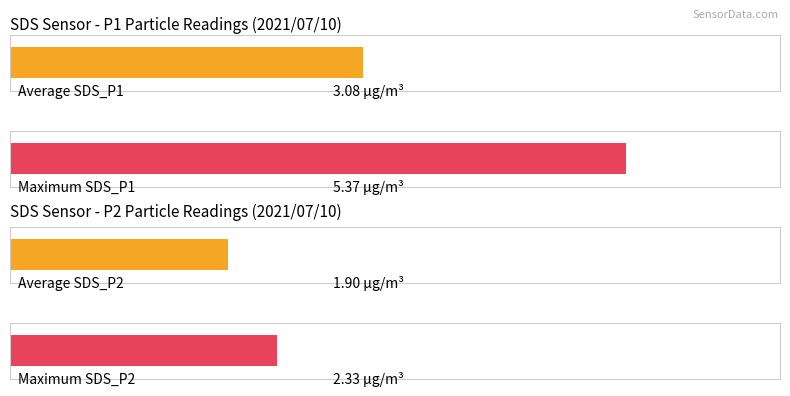

Rank the series at 00:19 from lowest to highest value.

SDS_P2, SDS_P1